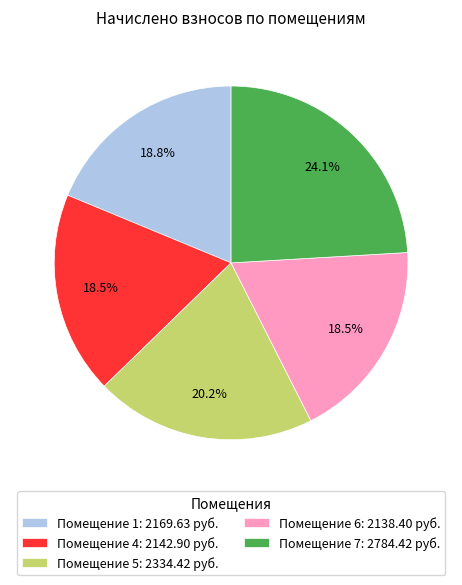

To the nearest percent, what is the average slice percentage?

20%